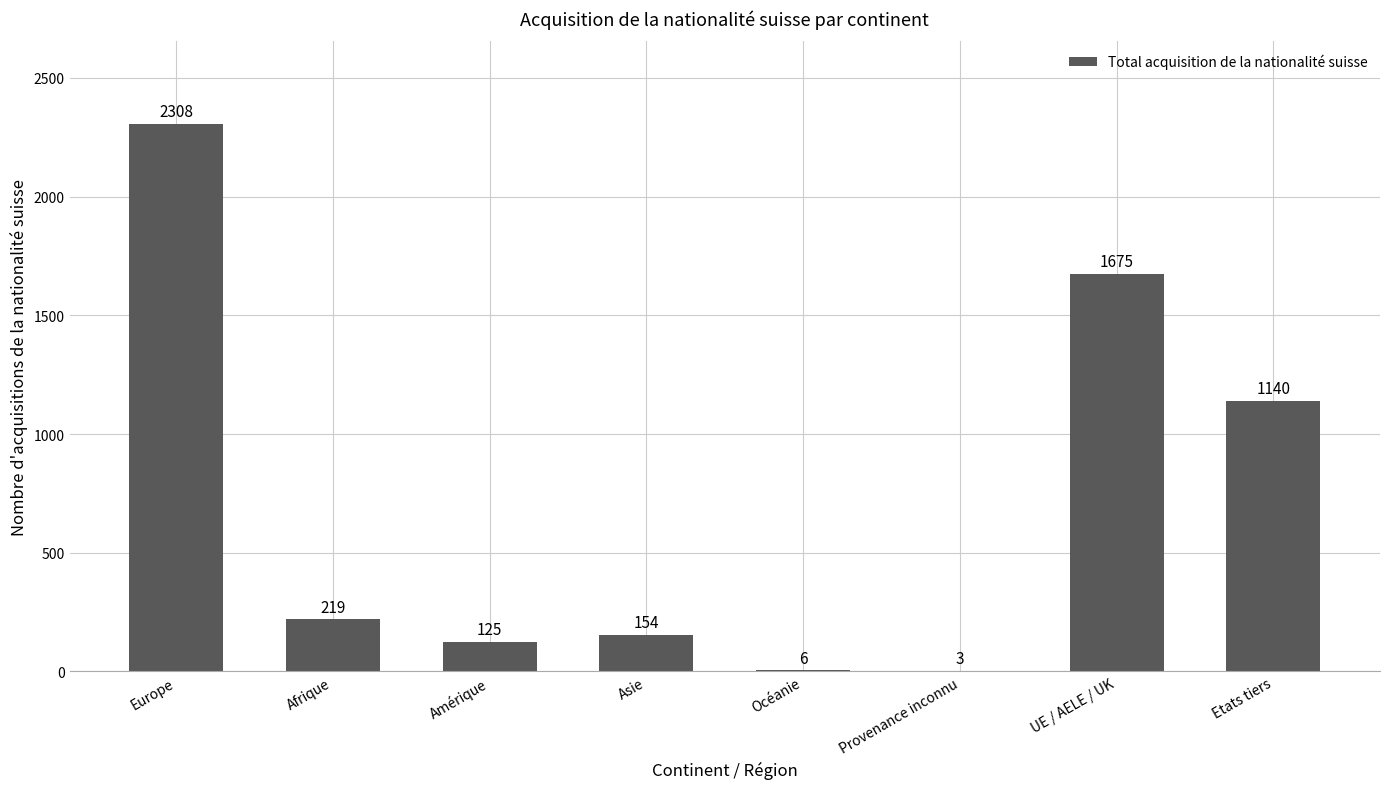

At which label does the data first exceed 219?

Europe